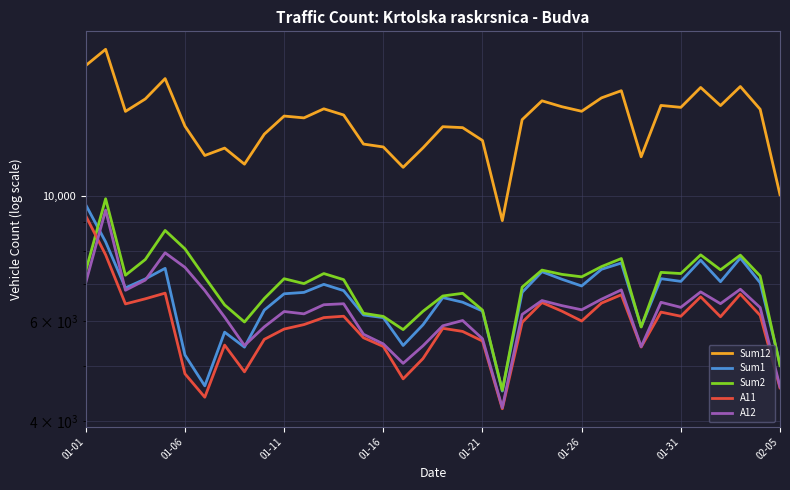

What value does the A11 series have at 01-11, to the nearest 100?

5800